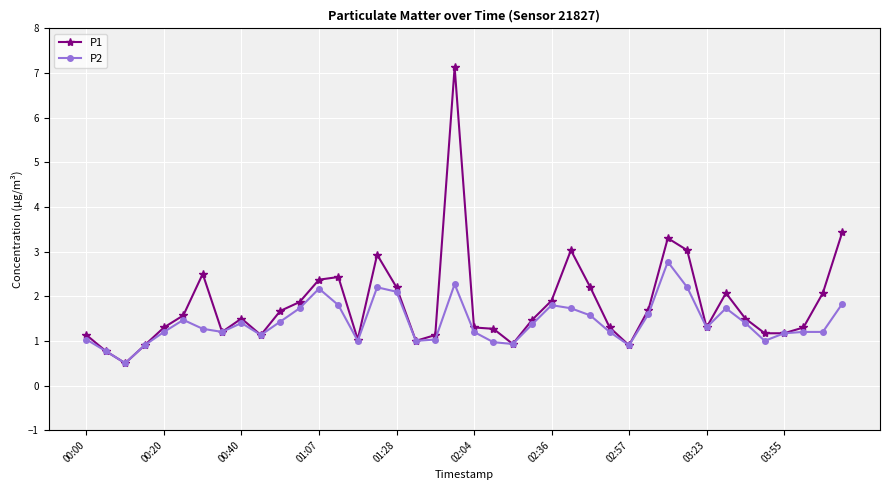

What is the minimum value for P2?

0.5